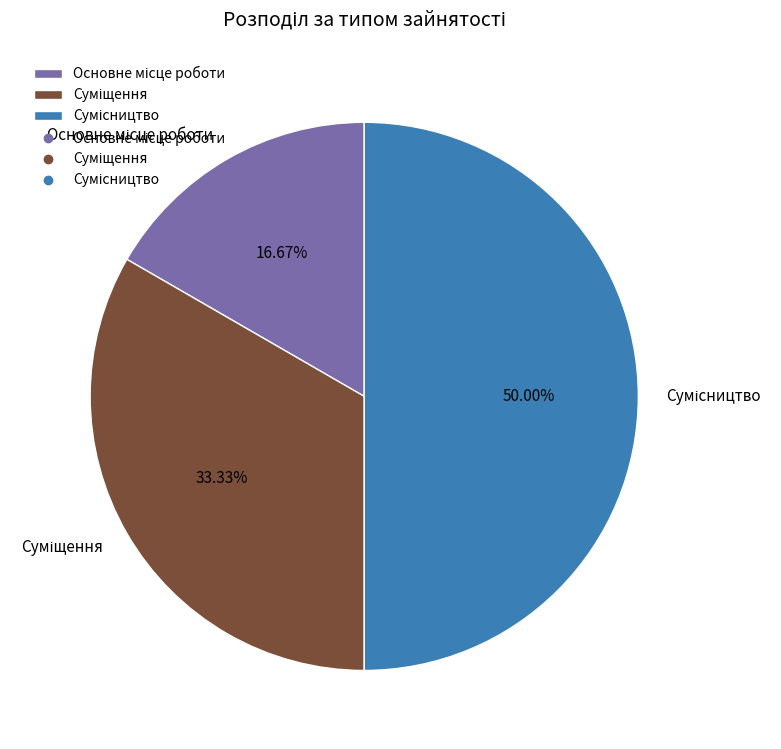

Is there a majority slice in this chart?

No